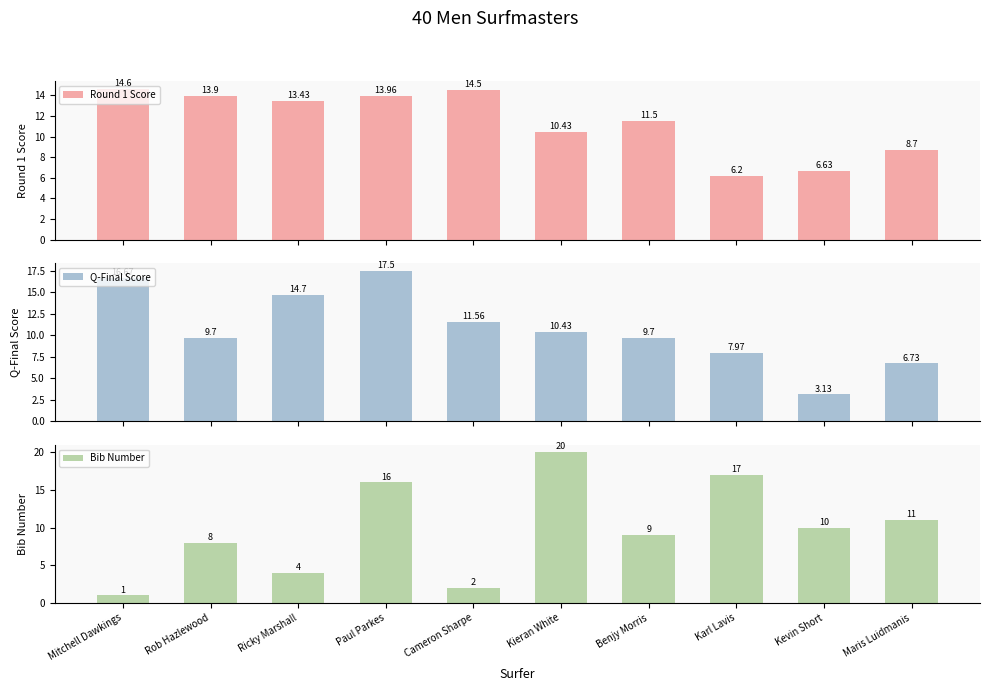

Reading left to right, list all the values displayed in this chart.

Round 1 Score: Mitchell Dawkings=14.6	Rob Hazlewood=13.9	Ricky Marshall=13.4	Paul Parkes=14.0	Cameron Sharpe=14.5	Kieran White=10.4	Benjy Morris=11.5	Karl Lavis=6.2	Kevin Short=6.6	Maris Luidmanis=8.7
Q-Final Score: Mitchell Dawkings=16.7	Rob Hazlewood=9.7	Ricky Marshall=14.7	Paul Parkes=17.5	Cameron Sharpe=11.6	Kieran White=10.4	Benjy Morris=9.7	Karl Lavis=8.0	Kevin Short=3.1	Maris Luidmanis=6.7
Bib Number: Mitchell Dawkings=1.0	Rob Hazlewood=8.0	Ricky Marshall=4.0	Paul Parkes=16.0	Cameron Sharpe=2.0	Kieran White=20.0	Benjy Morris=9.0	Karl Lavis=17.0	Kevin Short=10.0	Maris Luidmanis=11.0